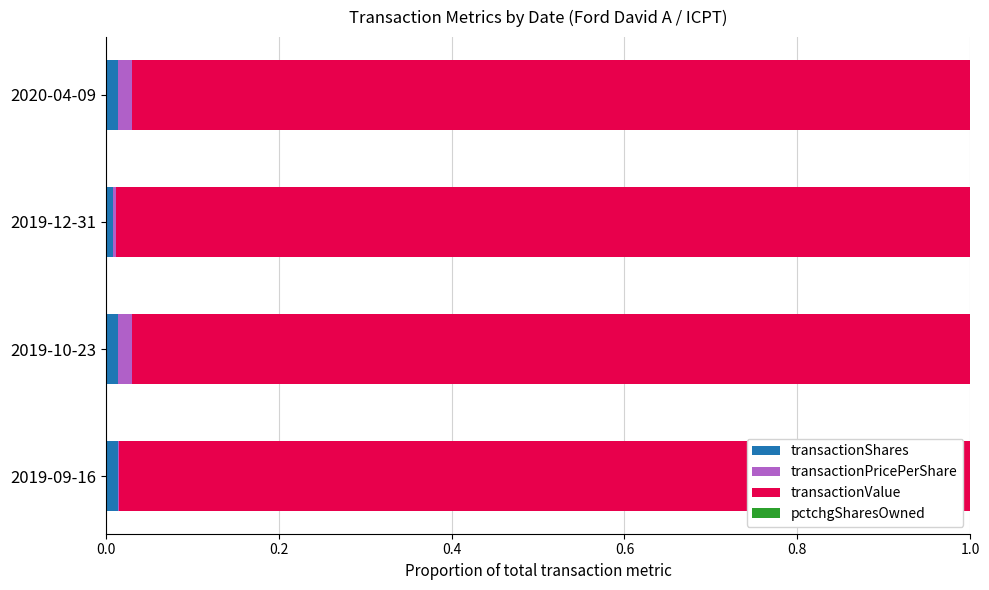

True or false: transactionShares has a value of 0.0 at 2019-09-16.

True